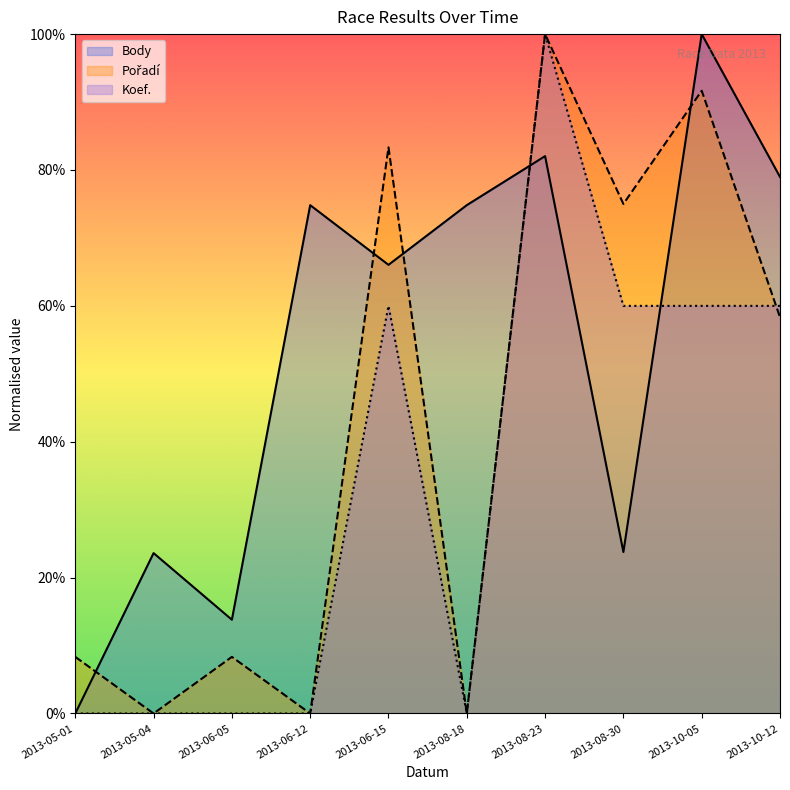

Reading right to left, transcribe all the data shown in this chart.

Body: 79.0	100.0	23.8	82.0	74.8	66.0	74.8	13.8	23.6	0.0
Pořadí: 58.3	91.7	75.0	100.0	0.0	83.3	0.0	8.3	0.0	8.3
Koef.: 60.0	60.0	60.0	100.0	0.0	60.0	0.0	0.0	0.0	0.0